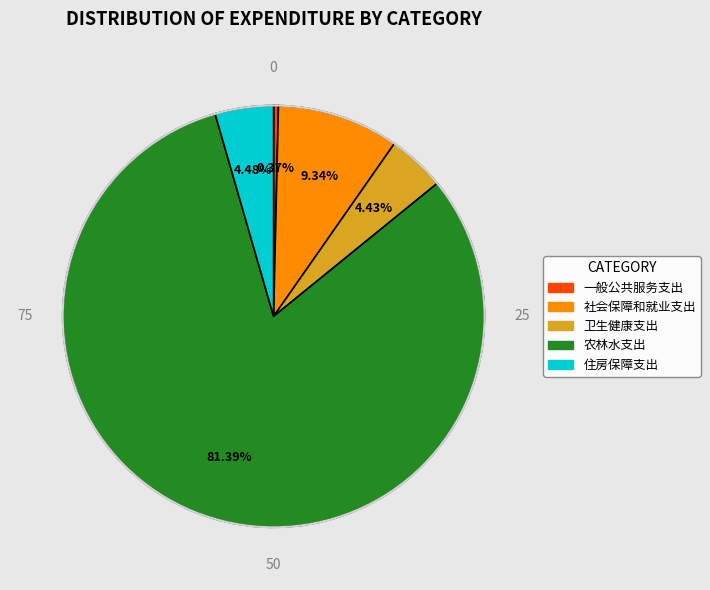

Approximately how many times larger is the value at 农林水支出 compared to 一般公共服务支出?

222.1